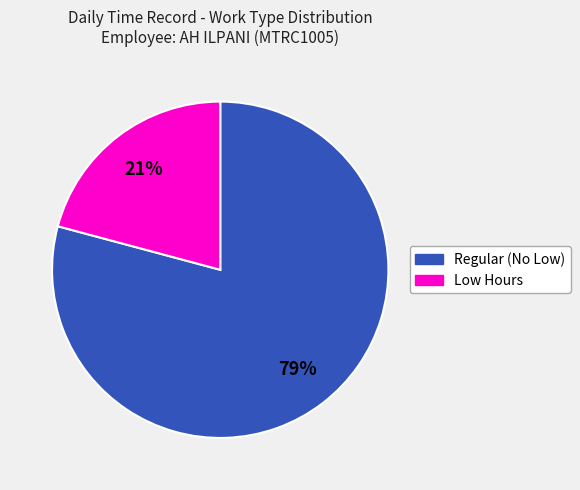

To the nearest percent, what is the difference between the largest and smallest slice percentages?

58%